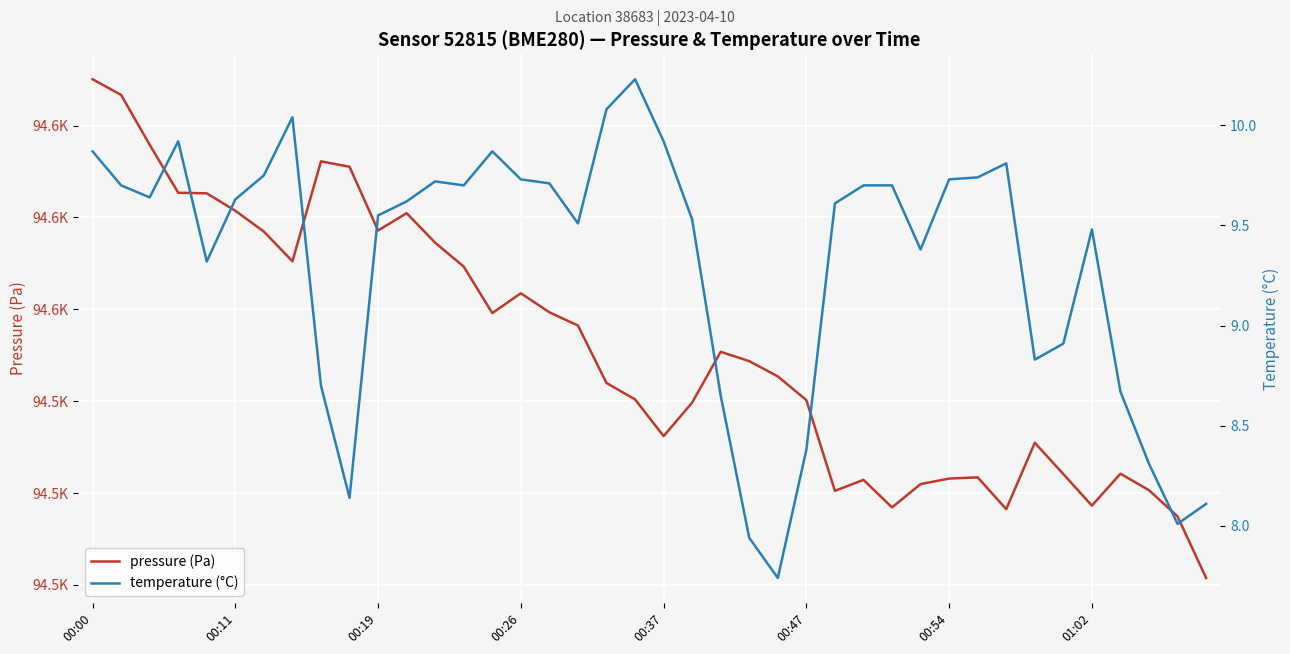

What is the sum of all temperature (°C) values?

372.6